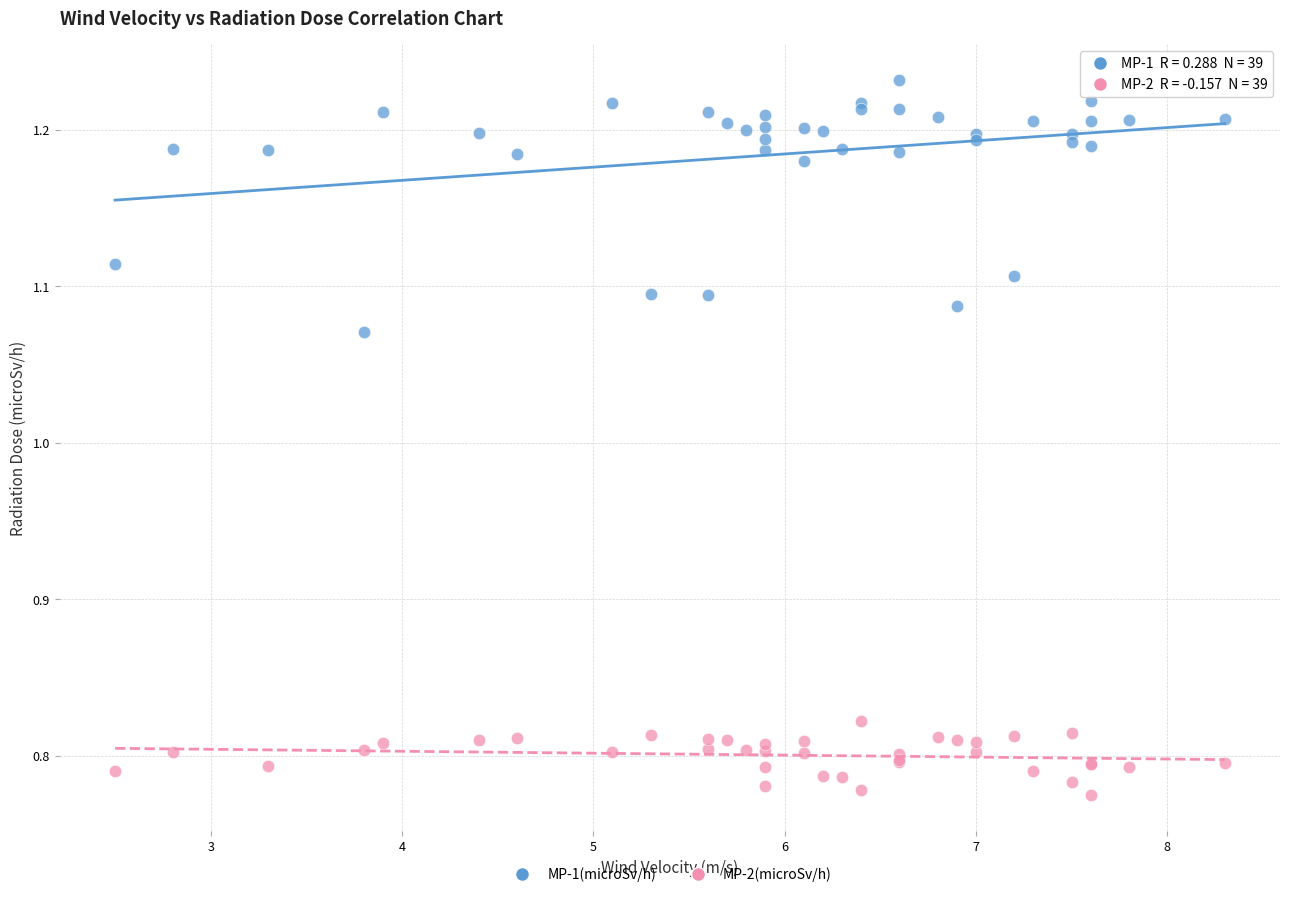

Which series has the widest spread of Y values?

MP-1(microSv/h)